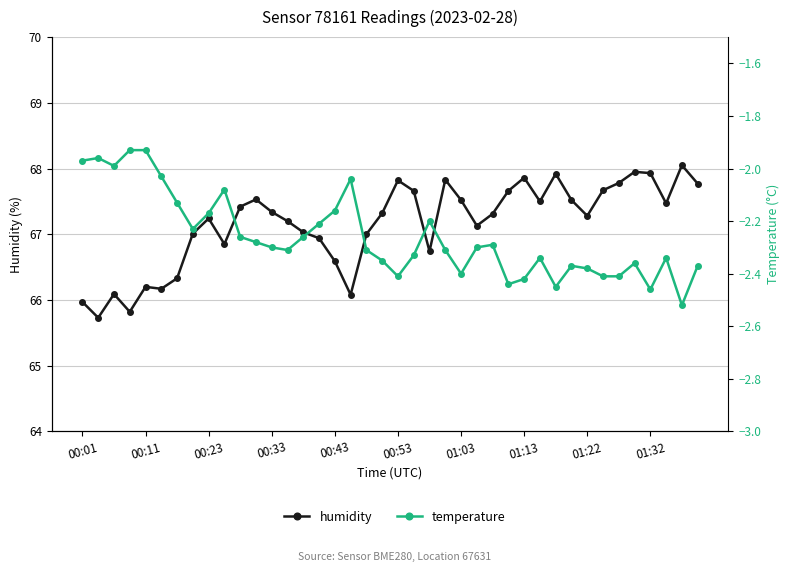

At which category is the sum across all series the highest?

35